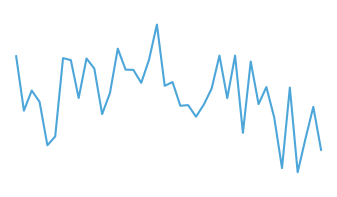

Reading right to left, extract all data points from this chart.

28.7	35.0	30.4	25.5	37.8	26.1	33.5	37.9	35.4	41.6	31.2	42.4	36.2	42.4	37.6	35.3	33.5	35.2	35.1	38.6	38.0	46.9	41.8	38.5	40.3	40.4	43.4	37.0	33.9	40.5	42.0	36.3	41.8	42.0	30.7	29.4	35.7	37.4	34.4	42.4